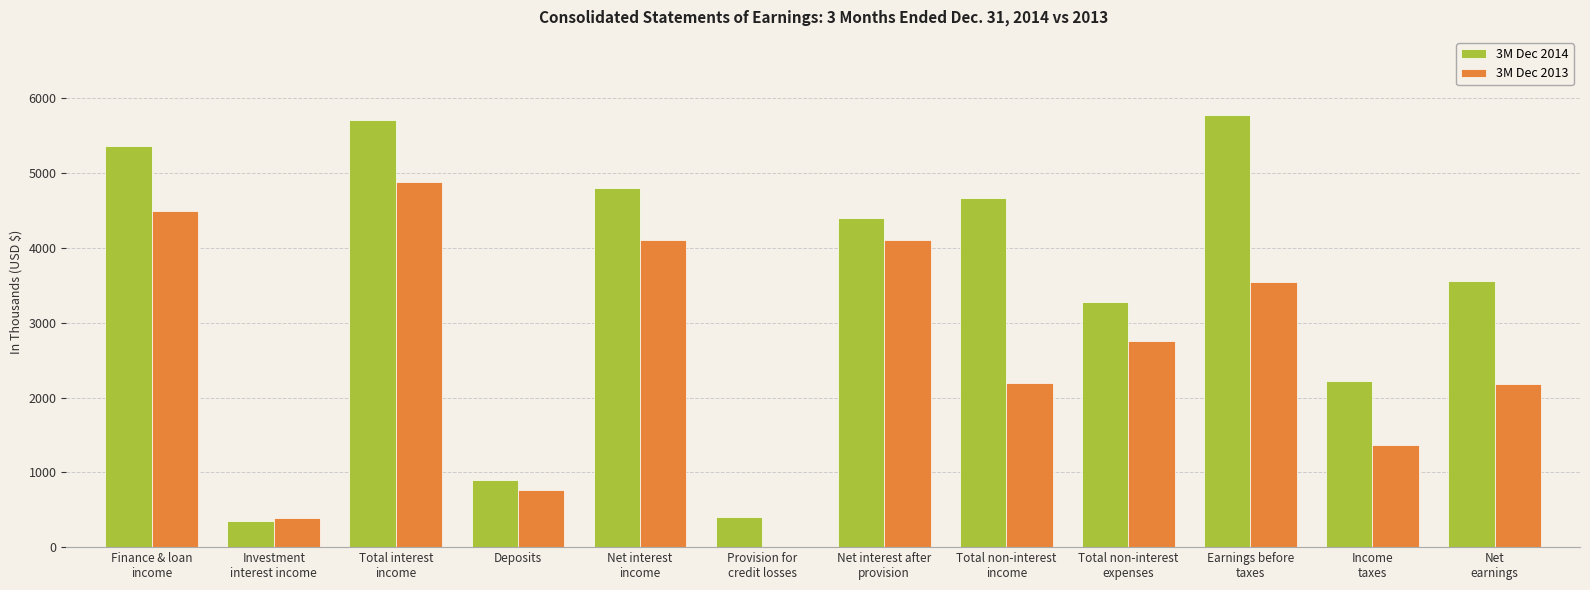

Which series changed the most between Deposits and Net
earnings?

3M Dec 2014